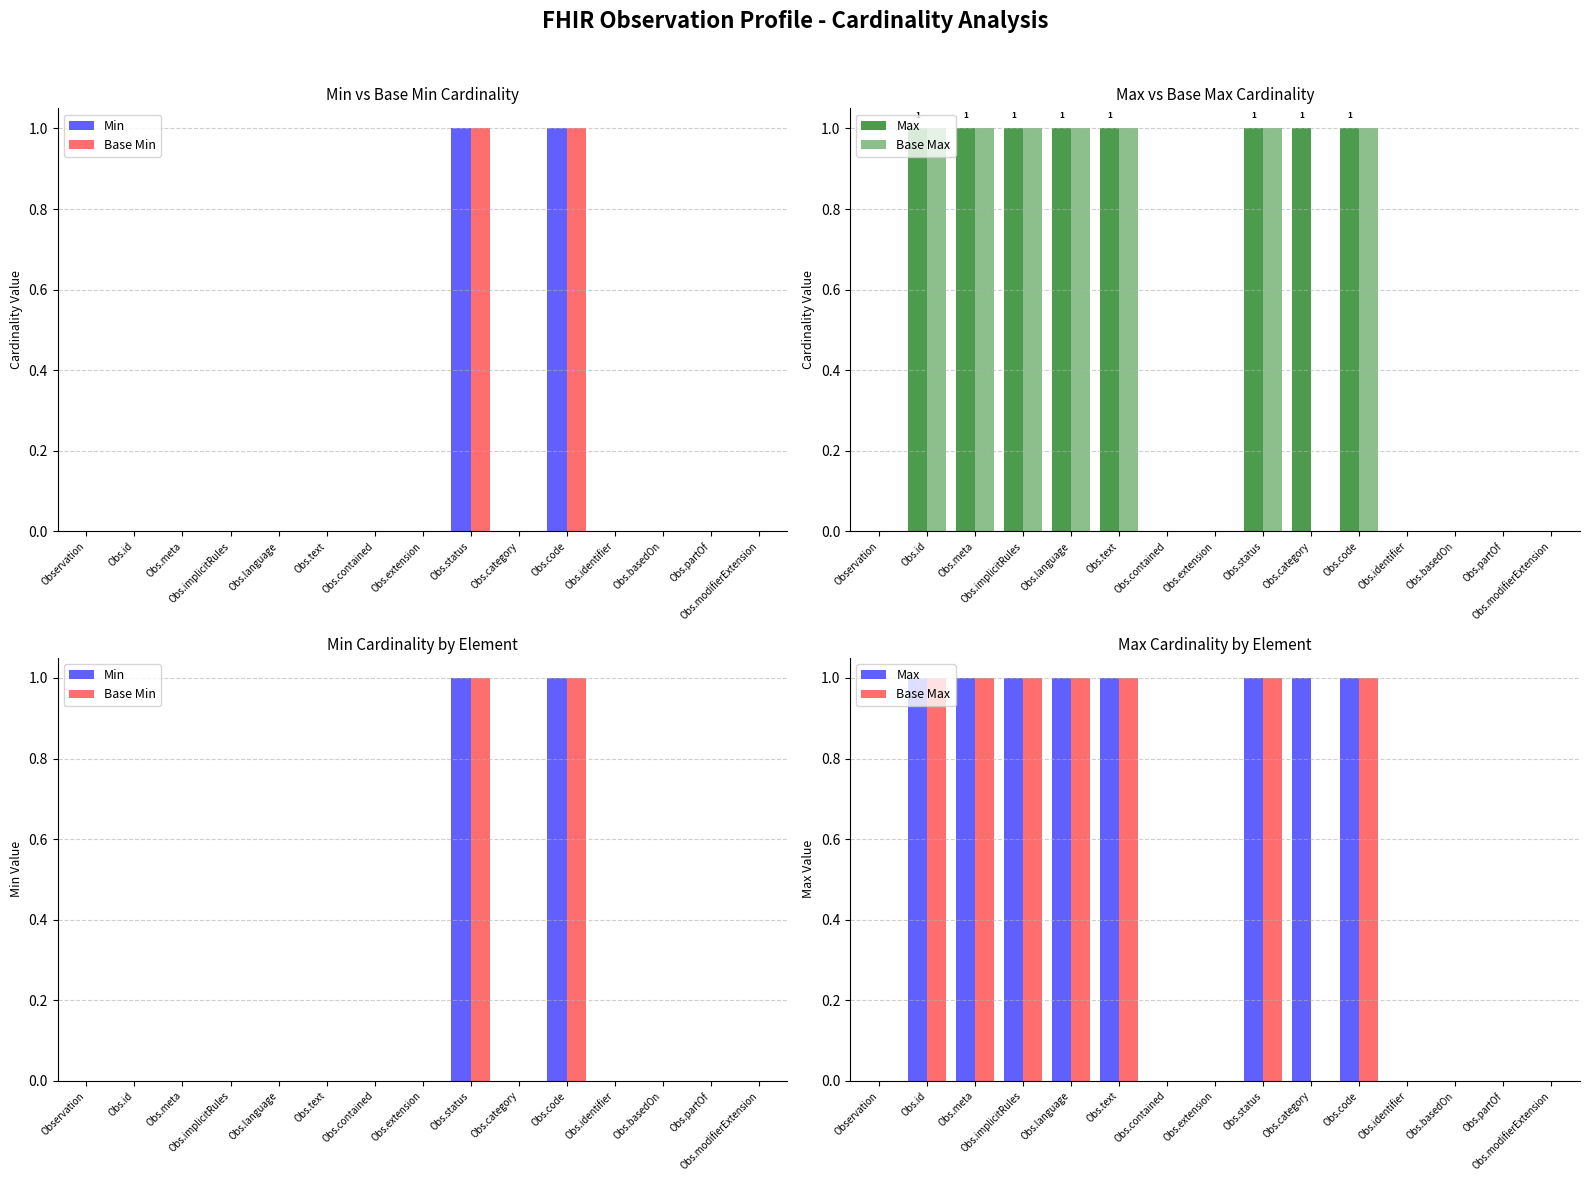

At which label is Base Max closest to 0?

Observation